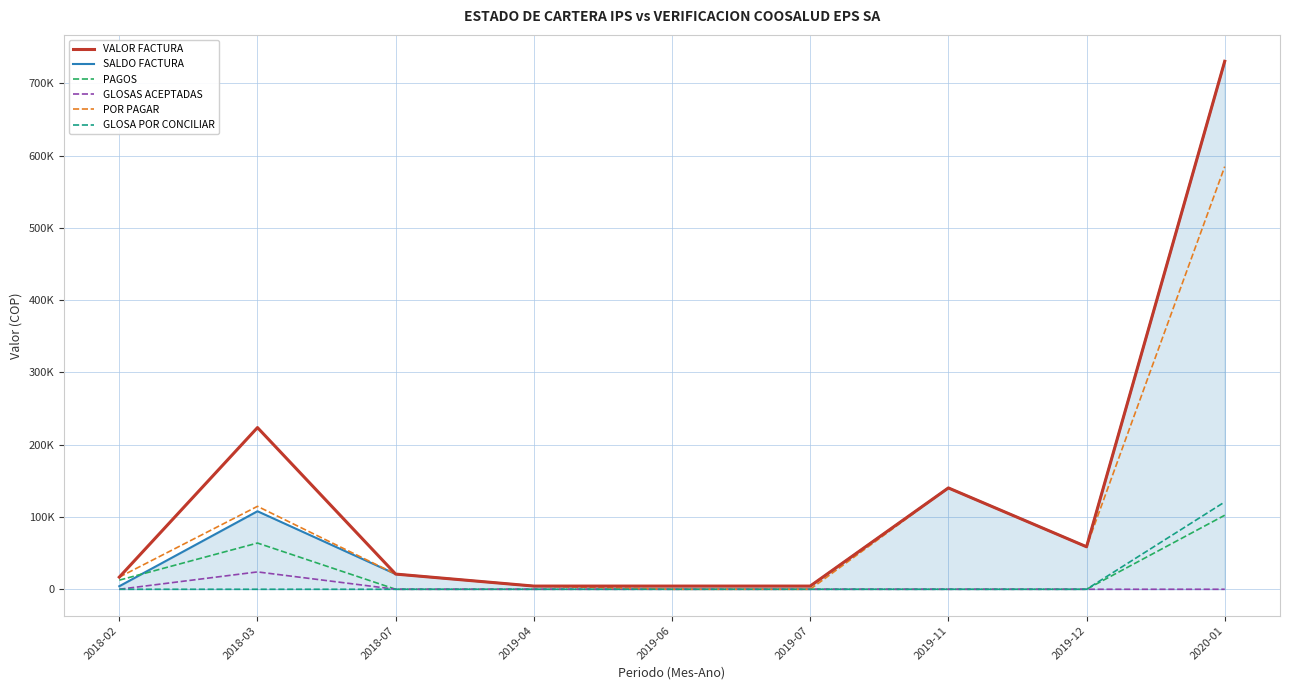

What is the label of the 9th point from the right?

2018-02